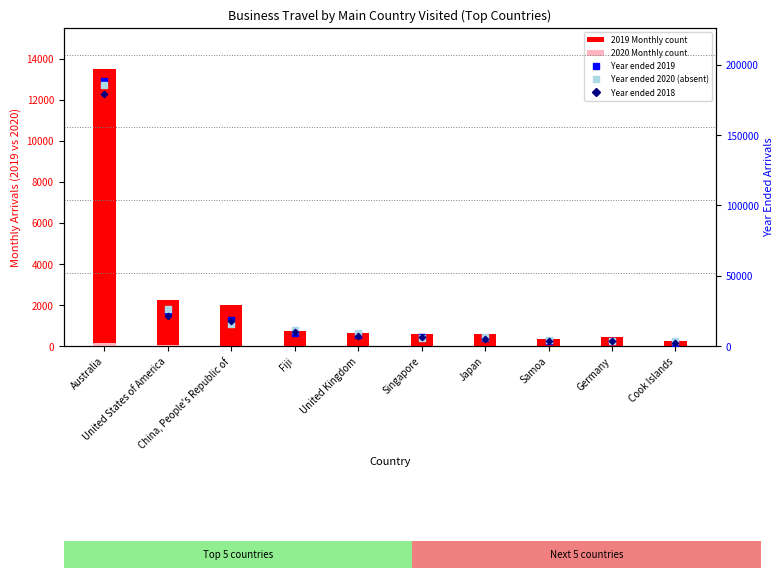

Is the value of Year ended 2020 (absent) at Cook Islands greater than the value of 2020 Month count at Singapore?

Yes